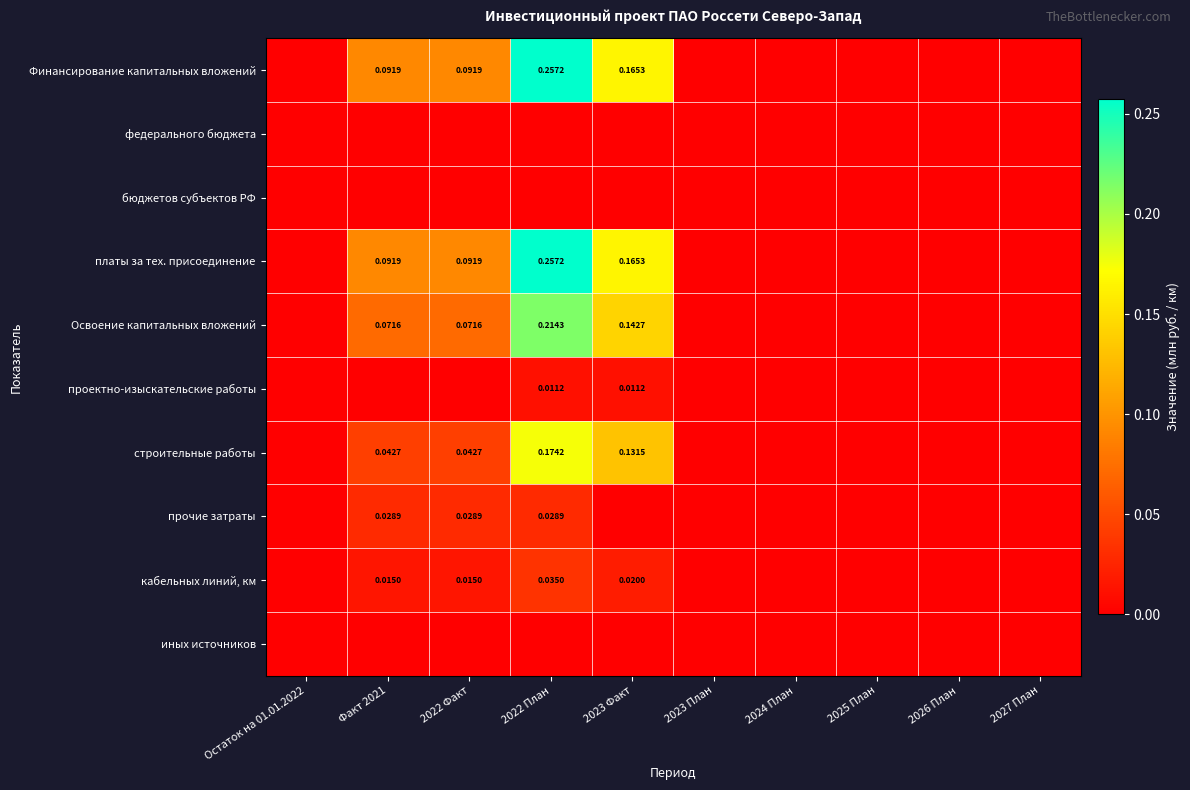

What is the difference between the maximum and minimum values in the платы за тех. присоединение series?

0.3